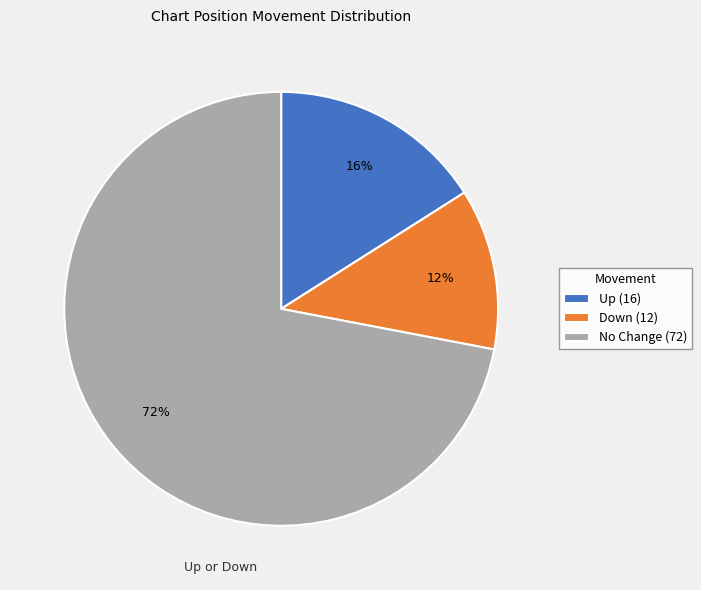

To the nearest percent, what is the difference between the Down (12) and No Change (72) slice percentages?

60%